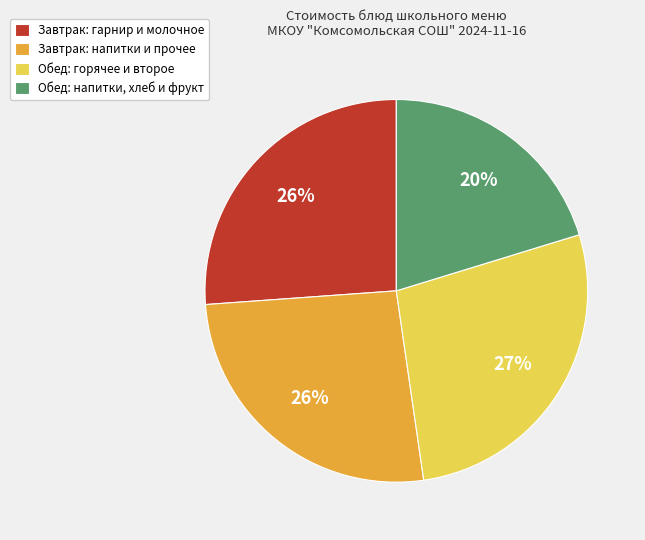

Is Обед: горячее и второе the majority of the pie?

No